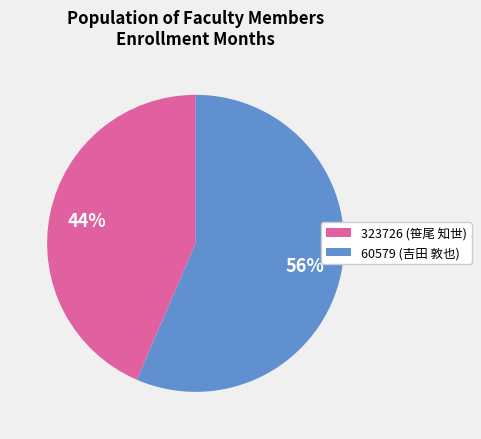

The 60579 (吉田 敦也) slice represents 56% of the pie. True or false?

True